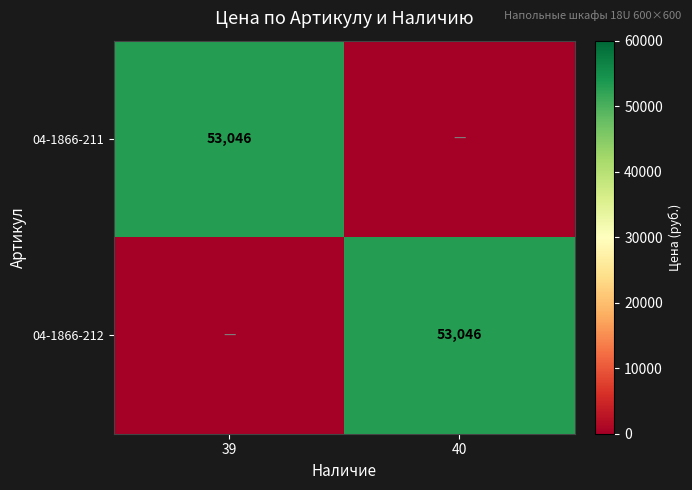

The 04-1866-212 series shows 53046 at 40. True or false?

True